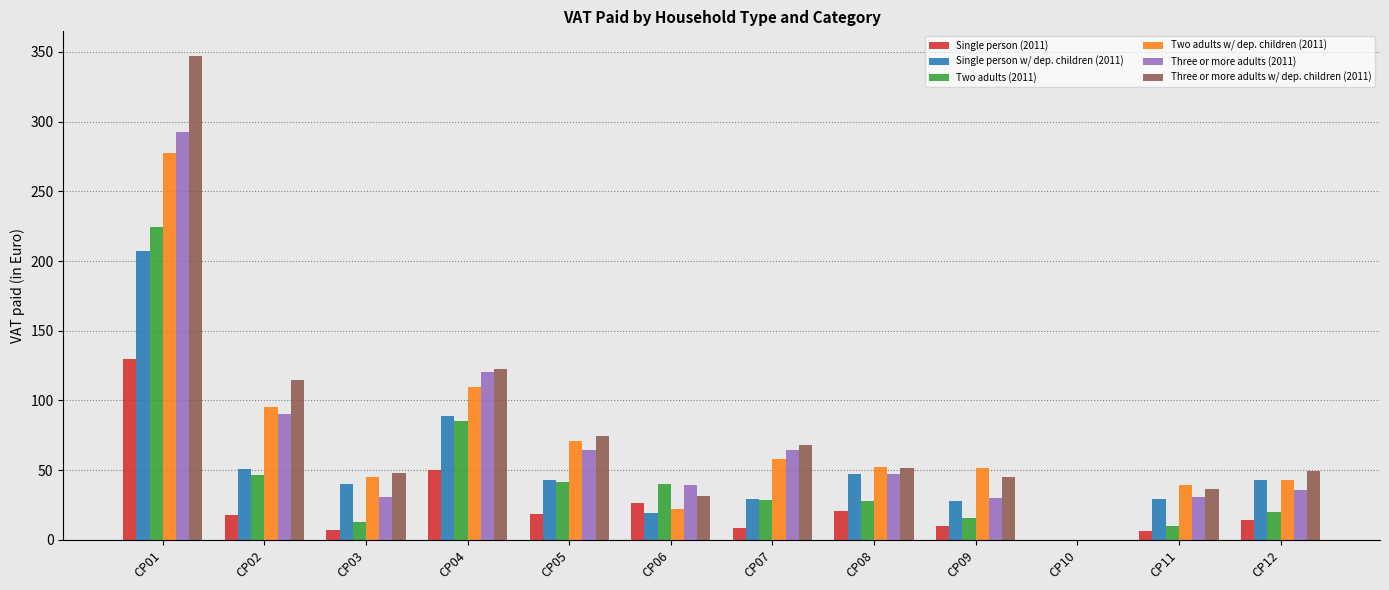

Is it true that Two adults (2011) equals 7.2 at CP08?

False